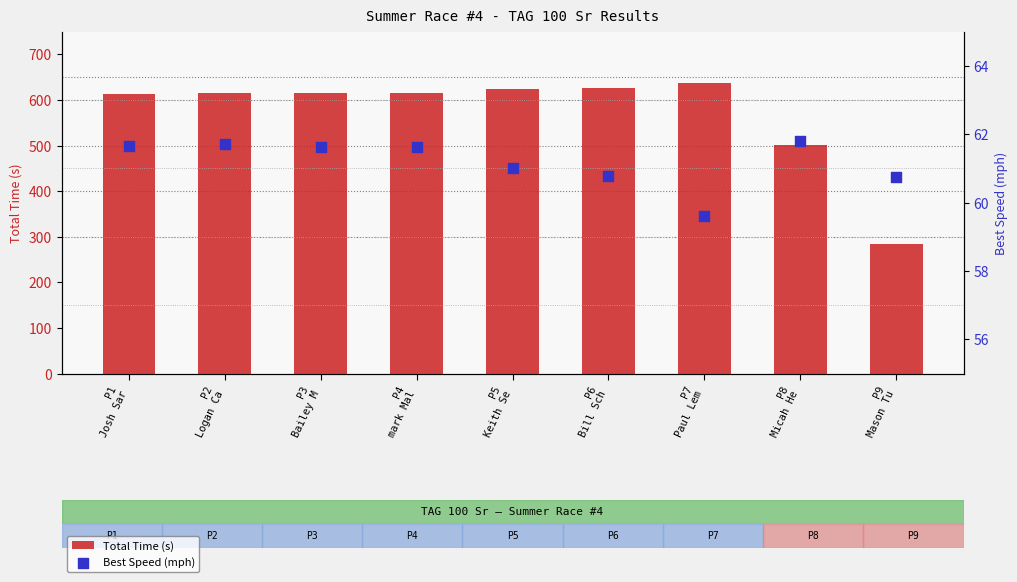

What are all the series names shown in the legend?

Total Time (s), Best Speed (mph)